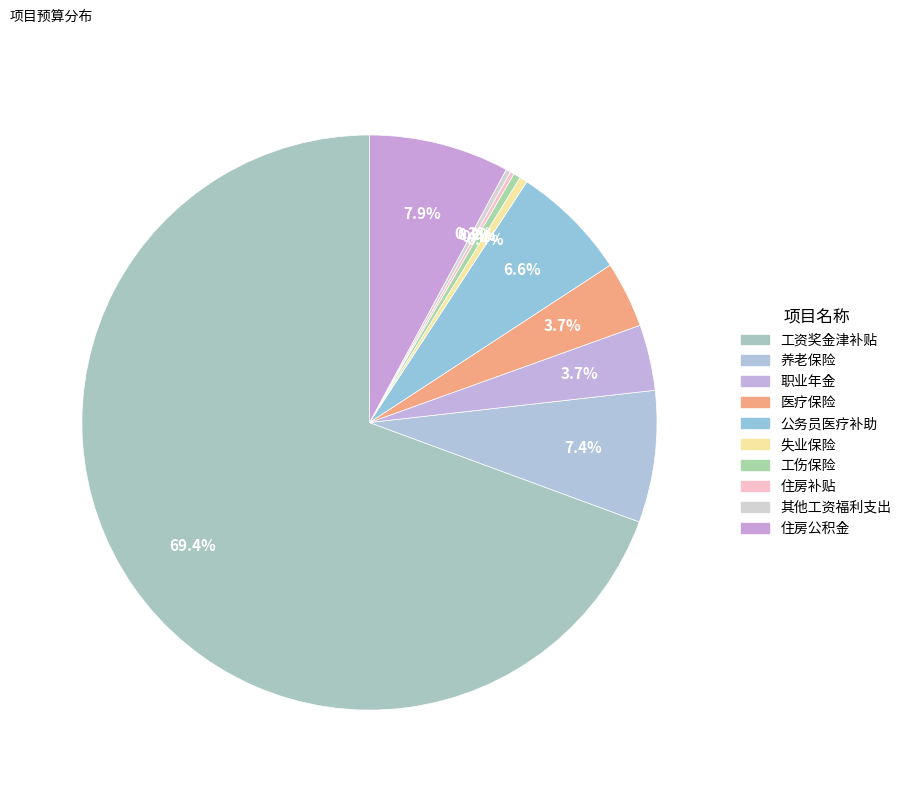

Do 失业保险 and 公务员医疗补助 together represent more than half of the pie?

No